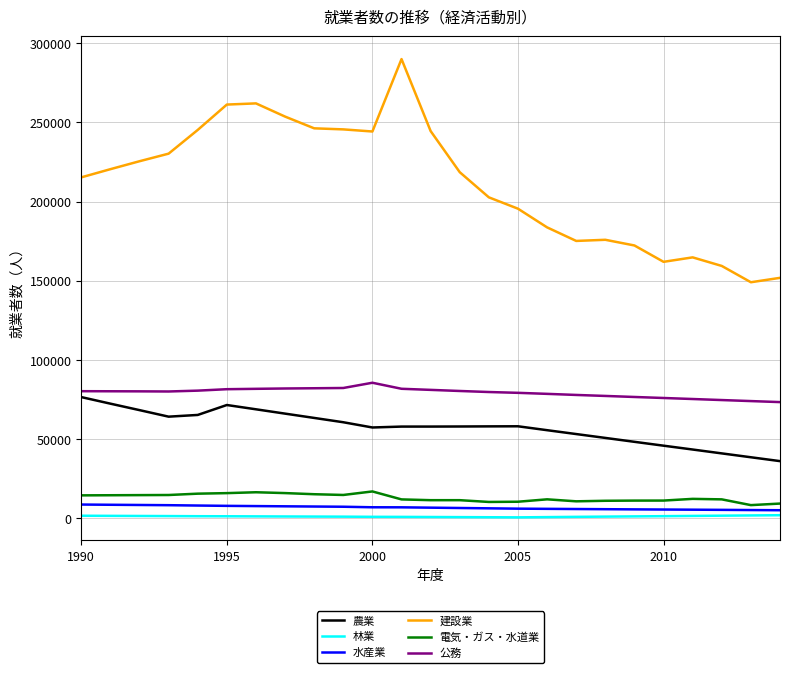

Which series has the largest range (max minus min)?

建設業